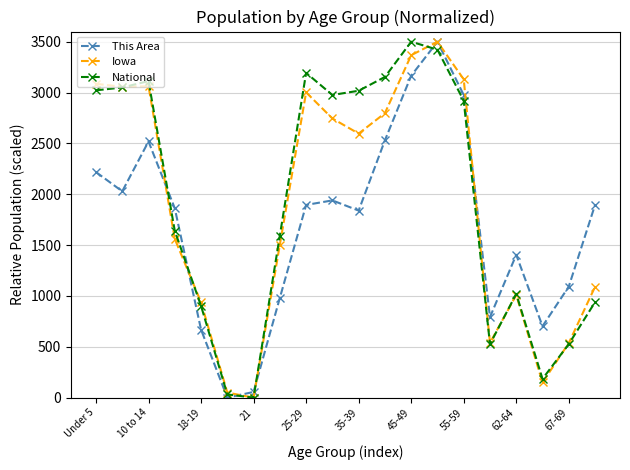

True or false: This Area has more than 0 points higher than both neighbors.

True